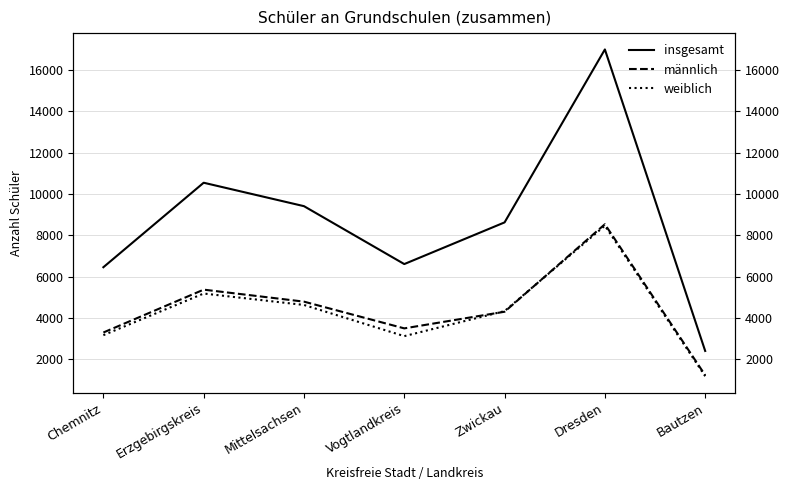

How many series are shown in this chart?

3